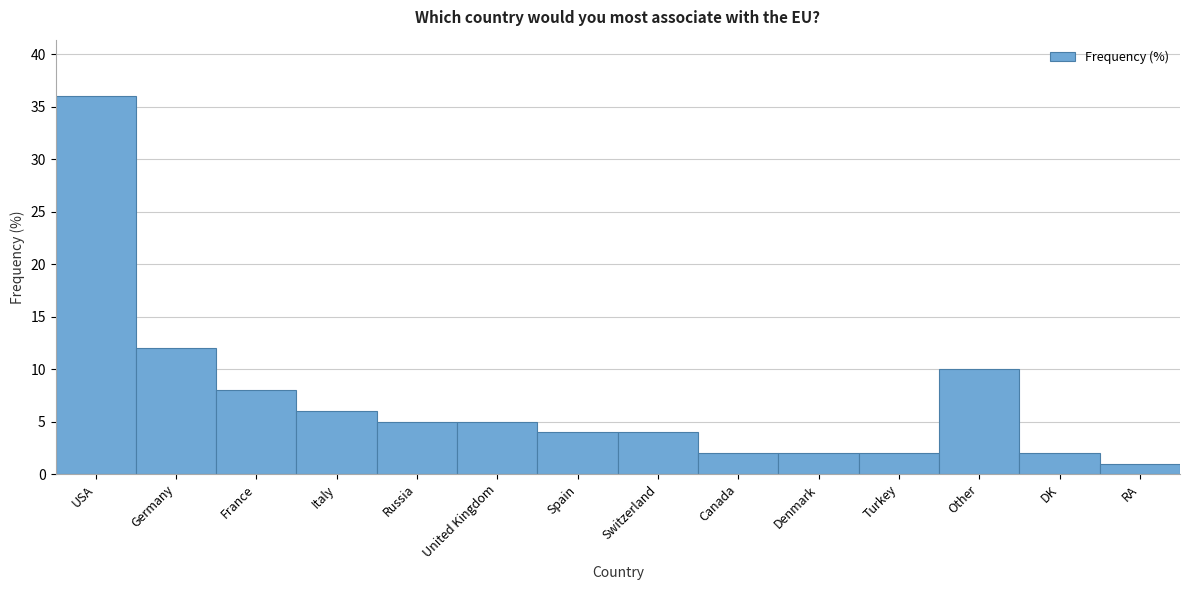

Reading right to left, extract all data points from this chart.

1	2	10	2	2	2	4	4	5	5	6	8	12	36